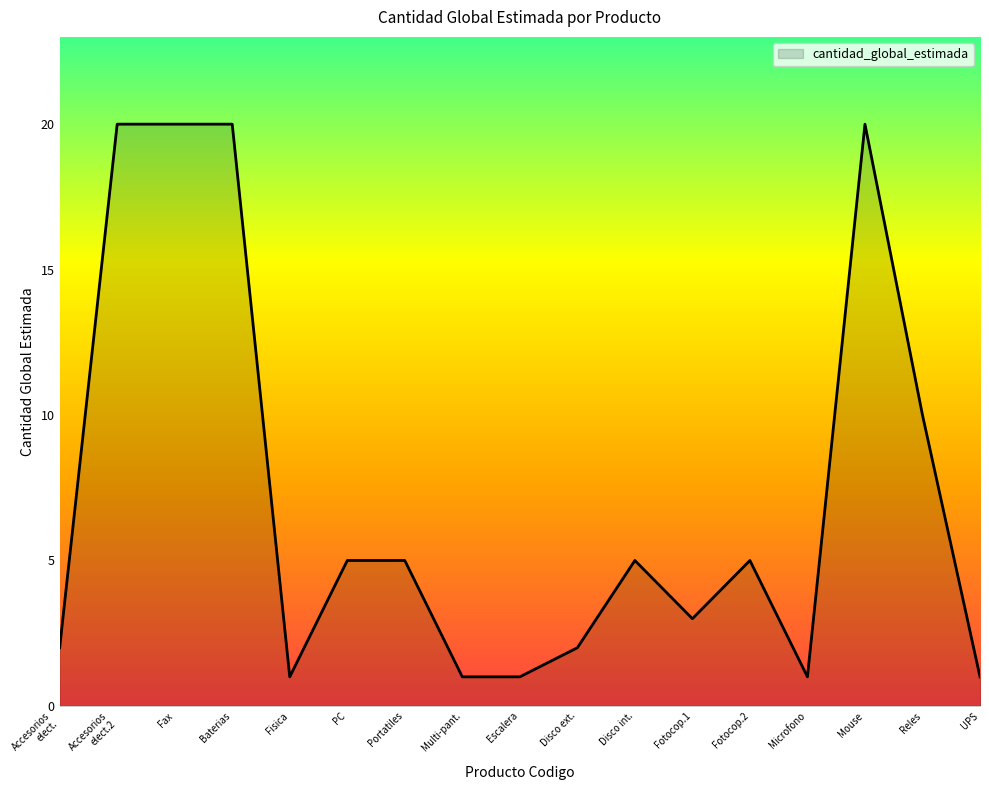

What is the difference between the second highest and minimum values?

19